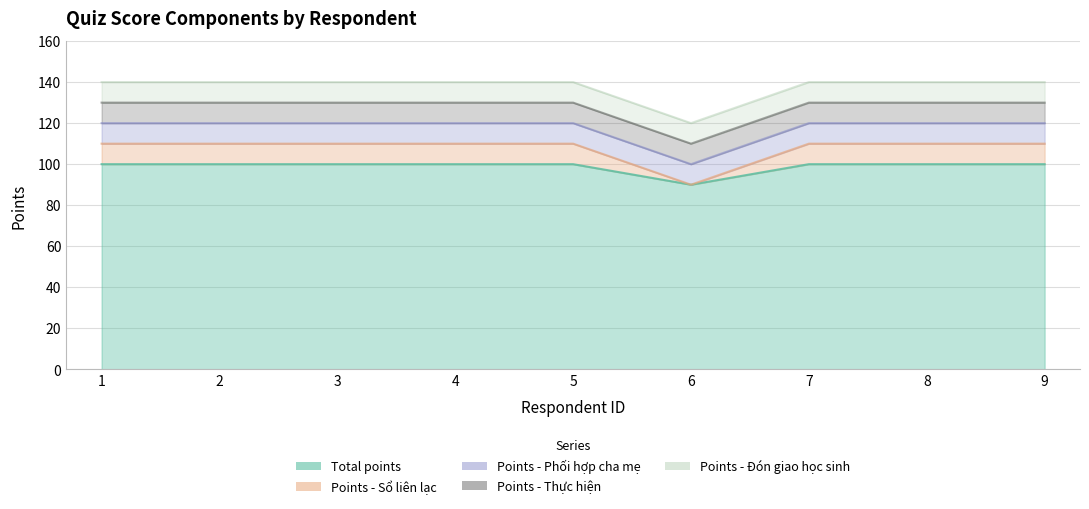

Count the number of data series in this chart.

5